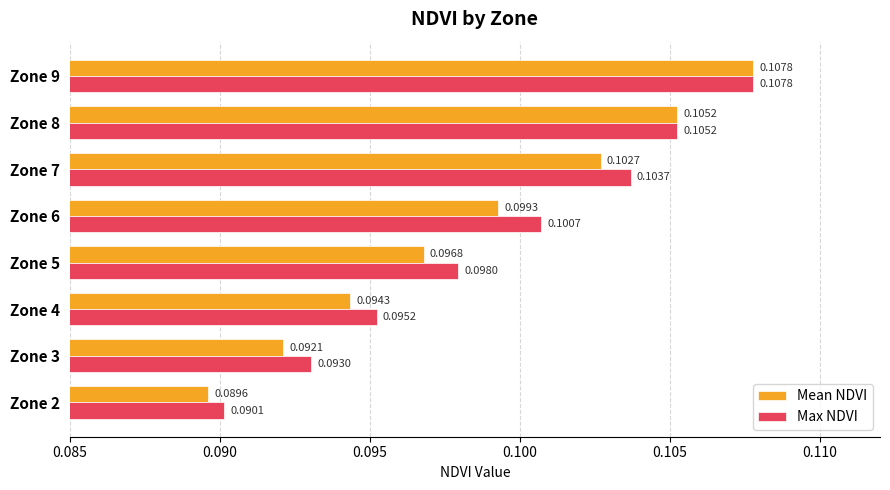

List the series in order of their overall mean, lowest first.

Mean NDVI, Max NDVI